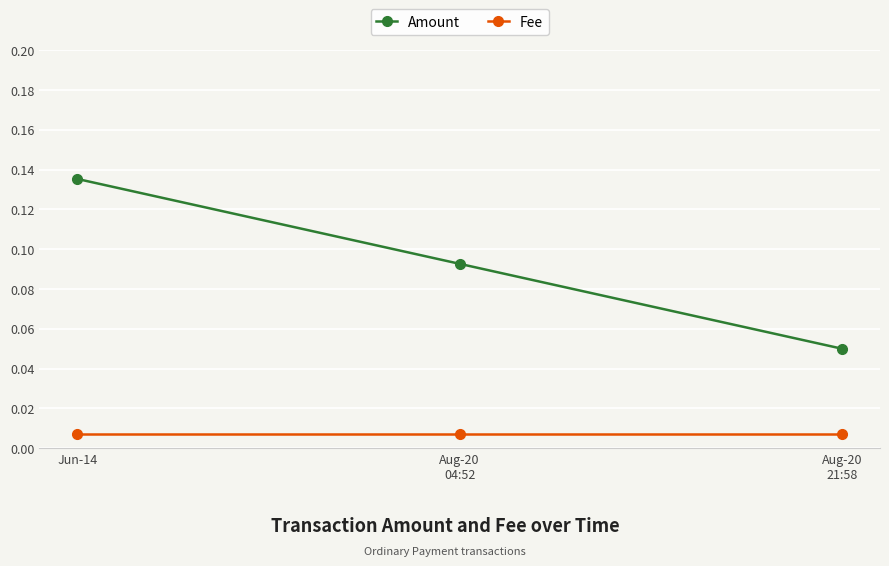

At how many categories does at least one series exceed 0?

3